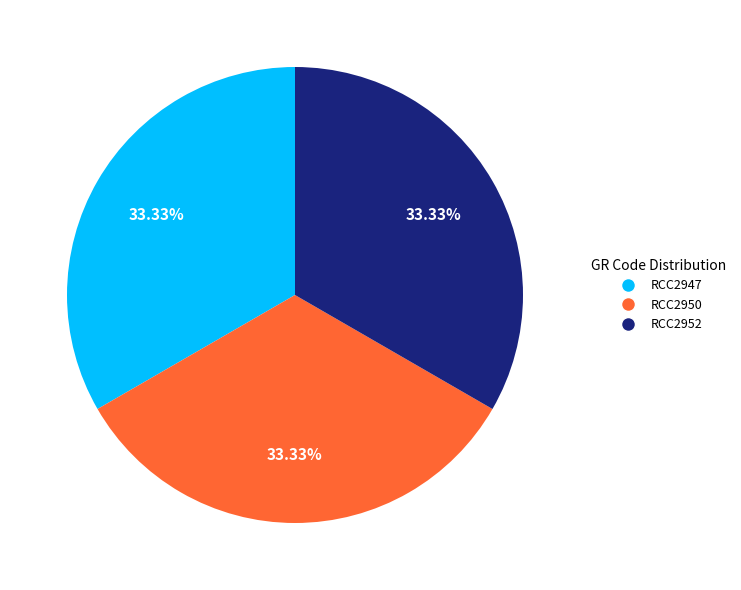

What is the ratio of the value at RCC2950 to the value at RCC2952?

1.0